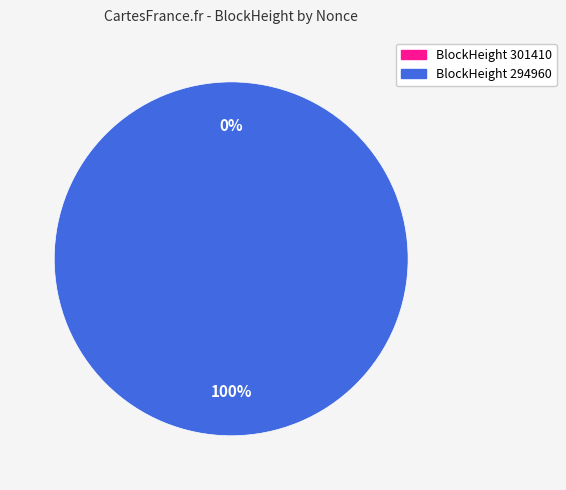

To the nearest percent, what is the difference between the 301410 and 294960 slice percentages?

100%